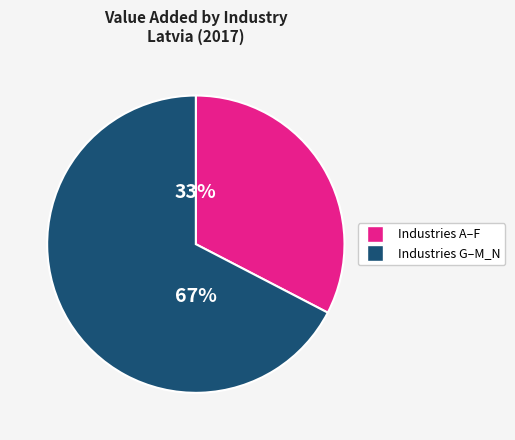

To the nearest percent, what is the average slice percentage?

50%